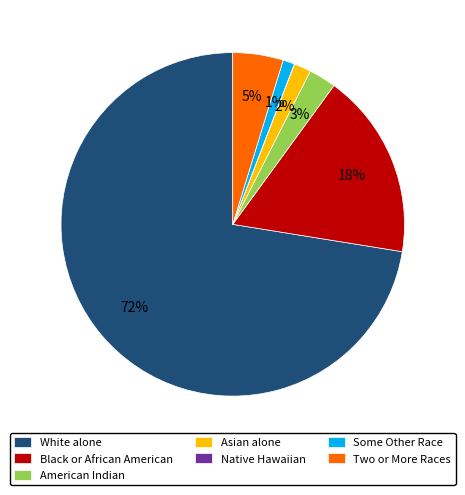

Do Some Other Race and Two or More Races together represent more than half of the pie?

No